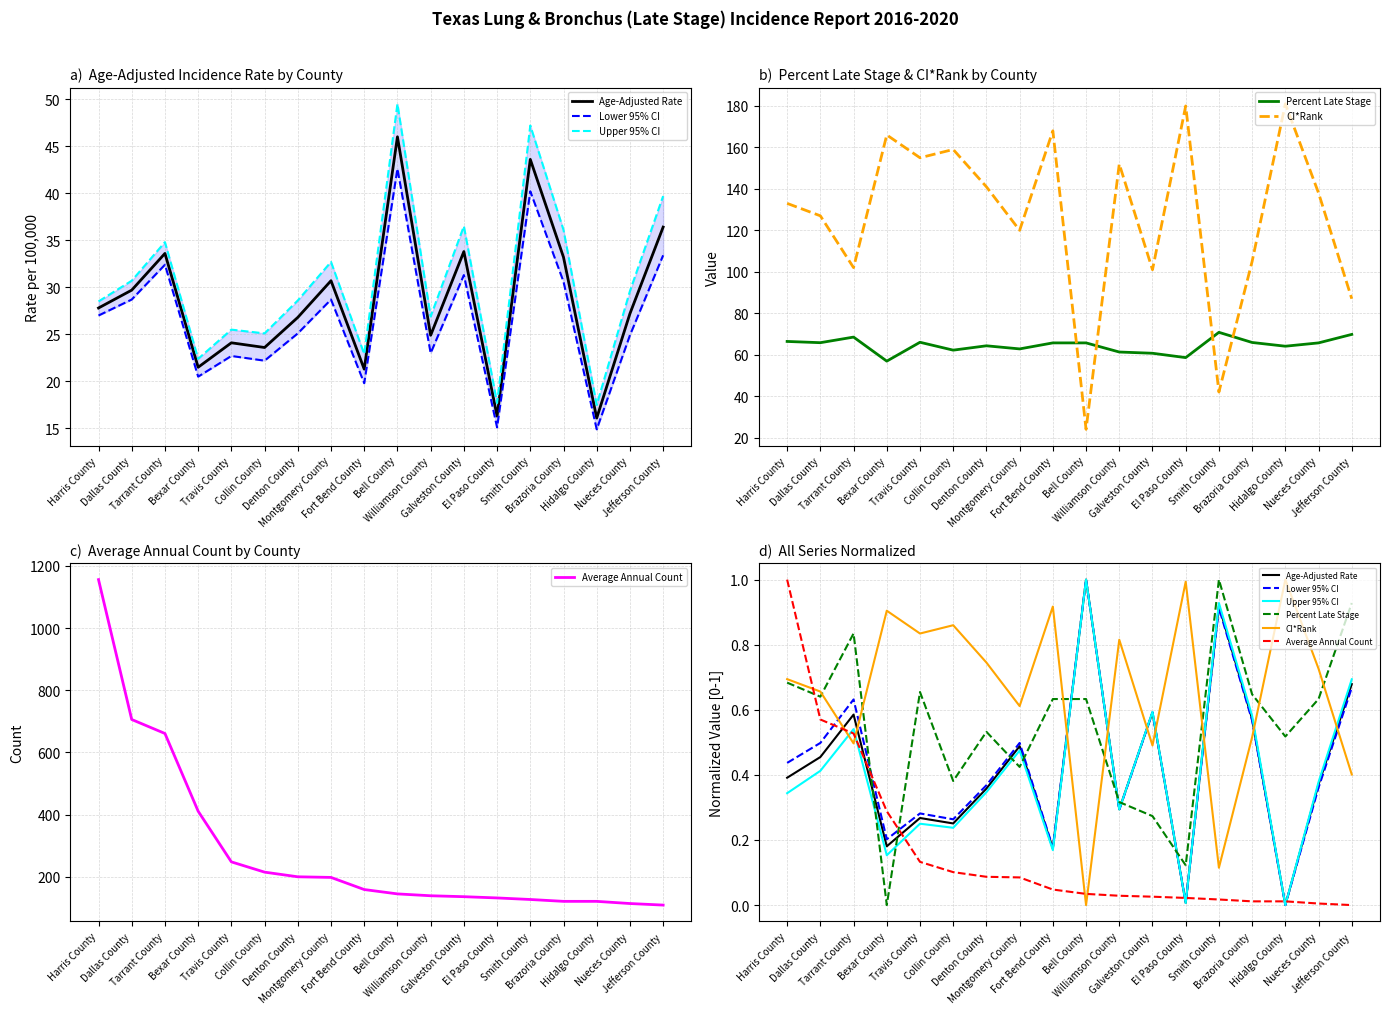

At which category is the sum across all series the highest?

Smith County